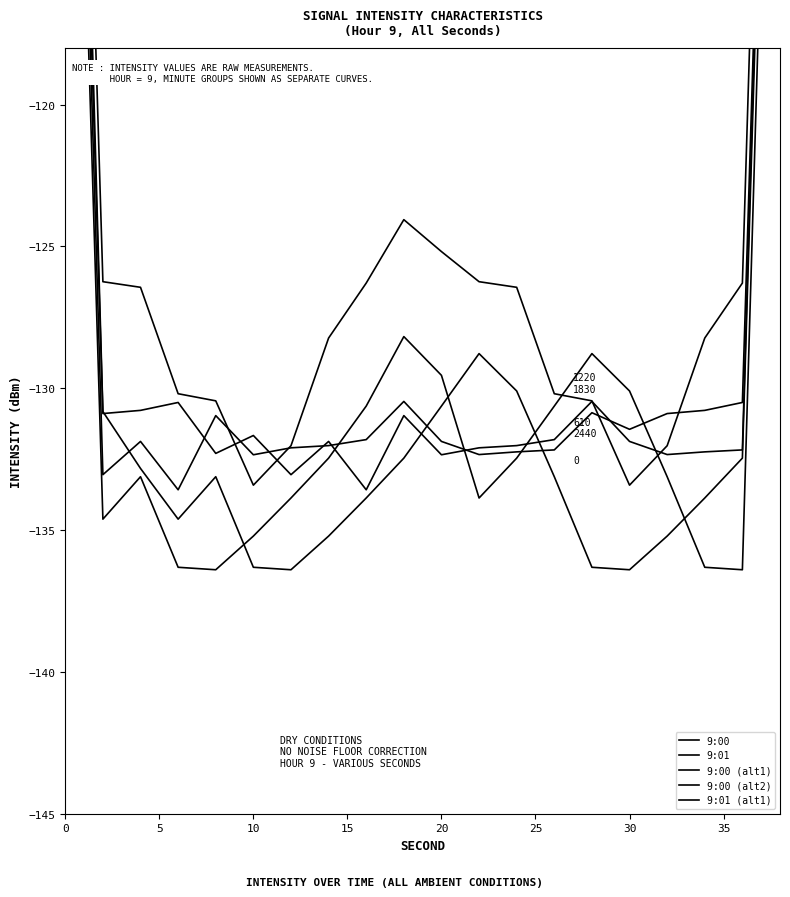

Which series changed the most between 17 and 18?

9:00 (alt1)